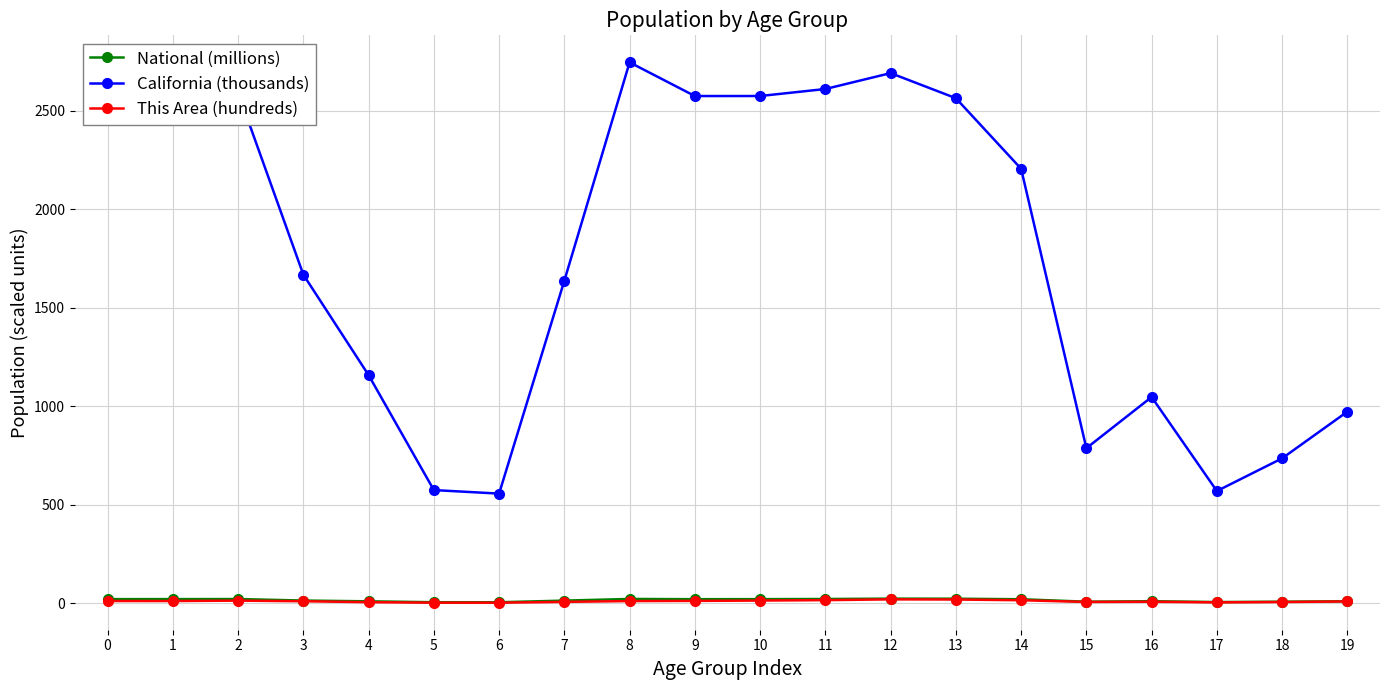

Which series changed the most between 3 and 17?

California (thousands)